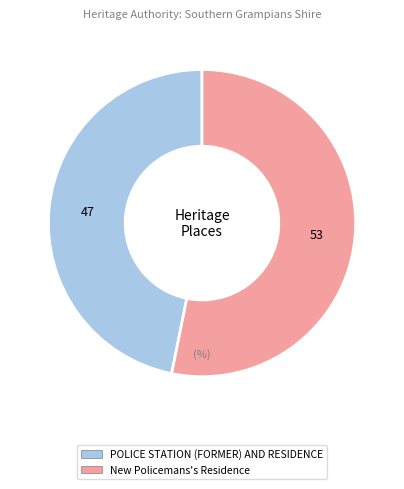

The POLICE STATION (FORMER) AND RESIDENCE slice represents 58% of the pie. True or false?

False